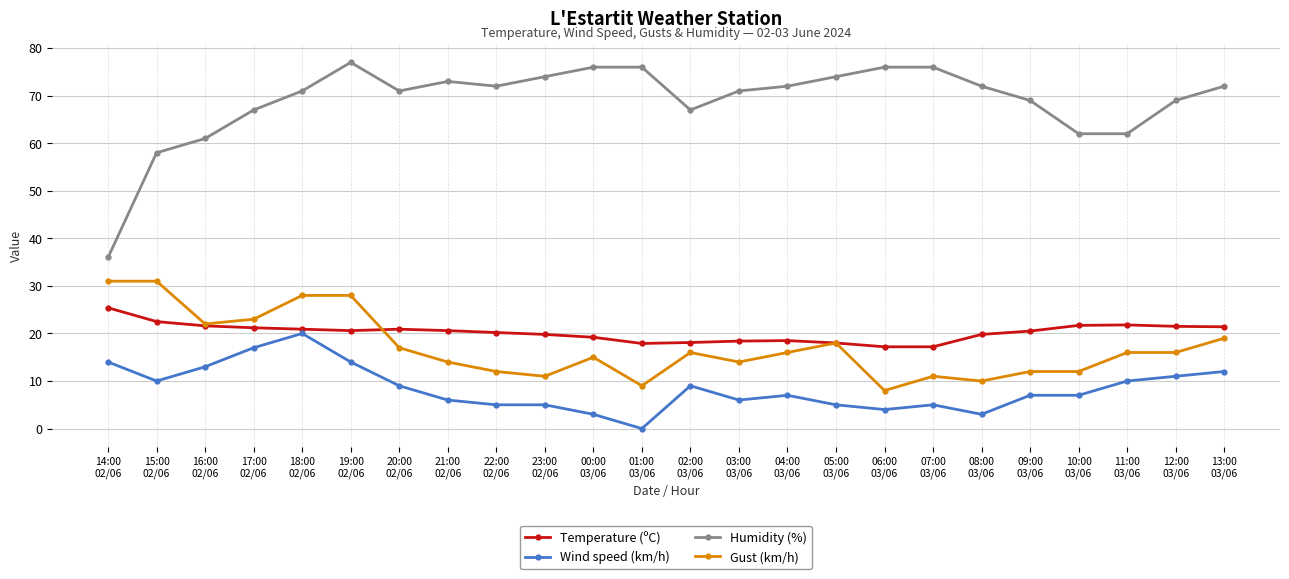

True or false: Temperature (ºC) has more than 2 points higher than both neighbors.

True